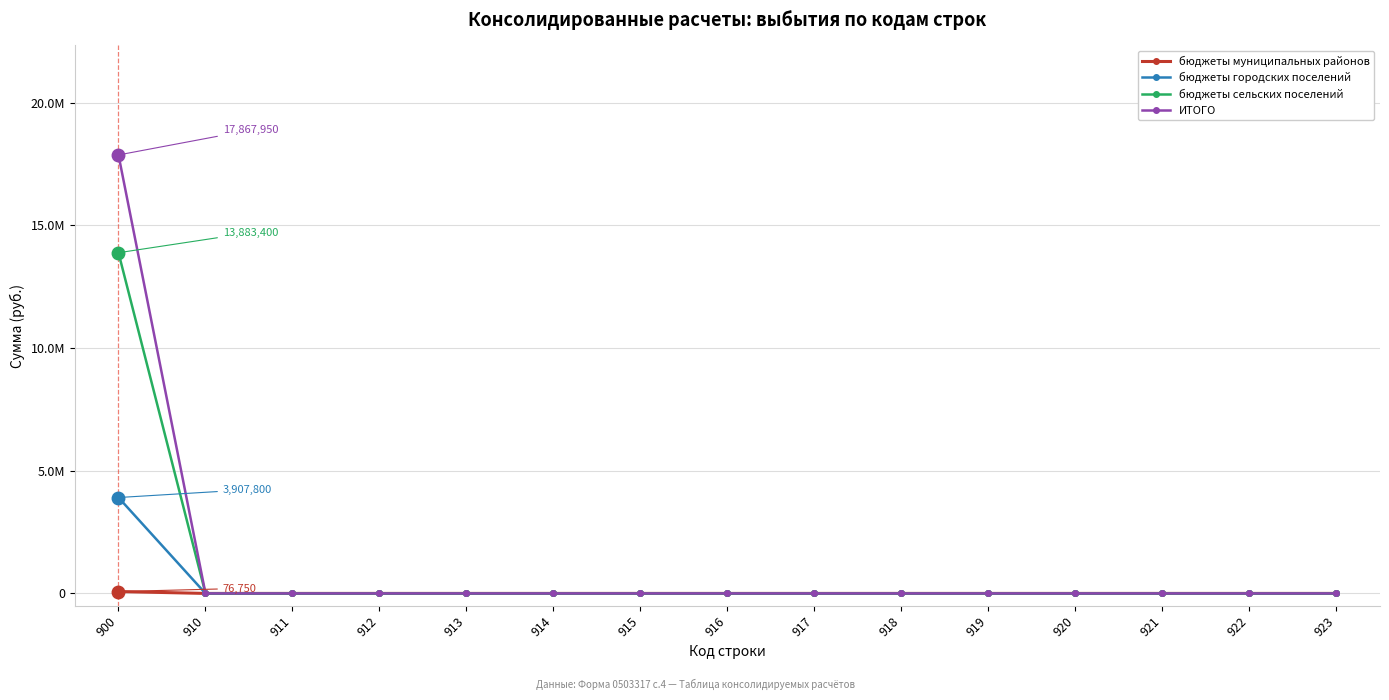

Between 900 and 921, which series saw the biggest shift?

ИТОГО